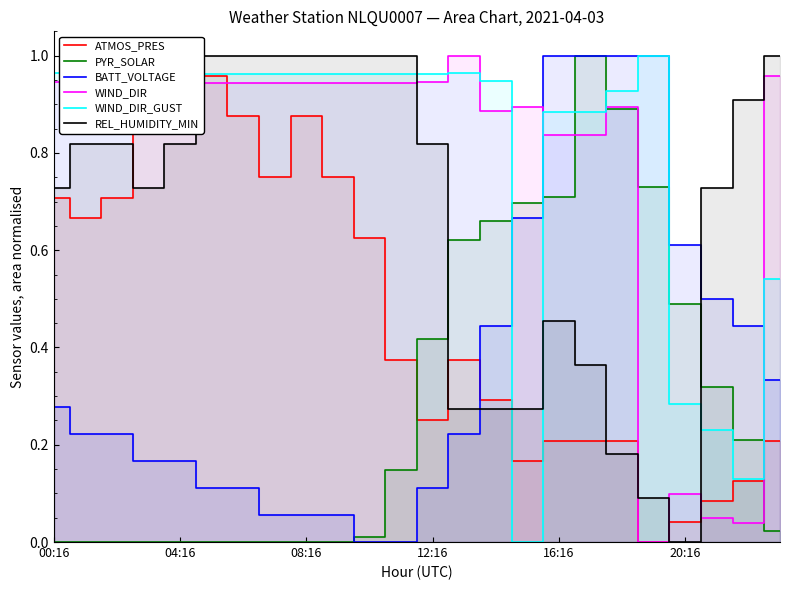

Count the number of categories in the chart.

24